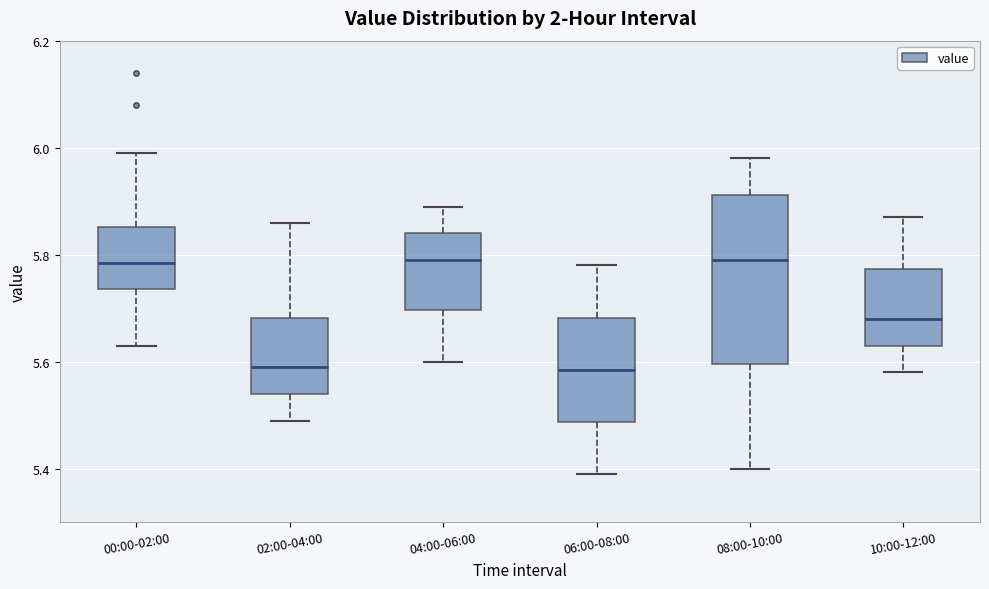

Where is the upper edge of the box for 02:00-04:00 on the y-axis? The values are not printed on the chart, so give them approximately, as read against the axis.

5.68